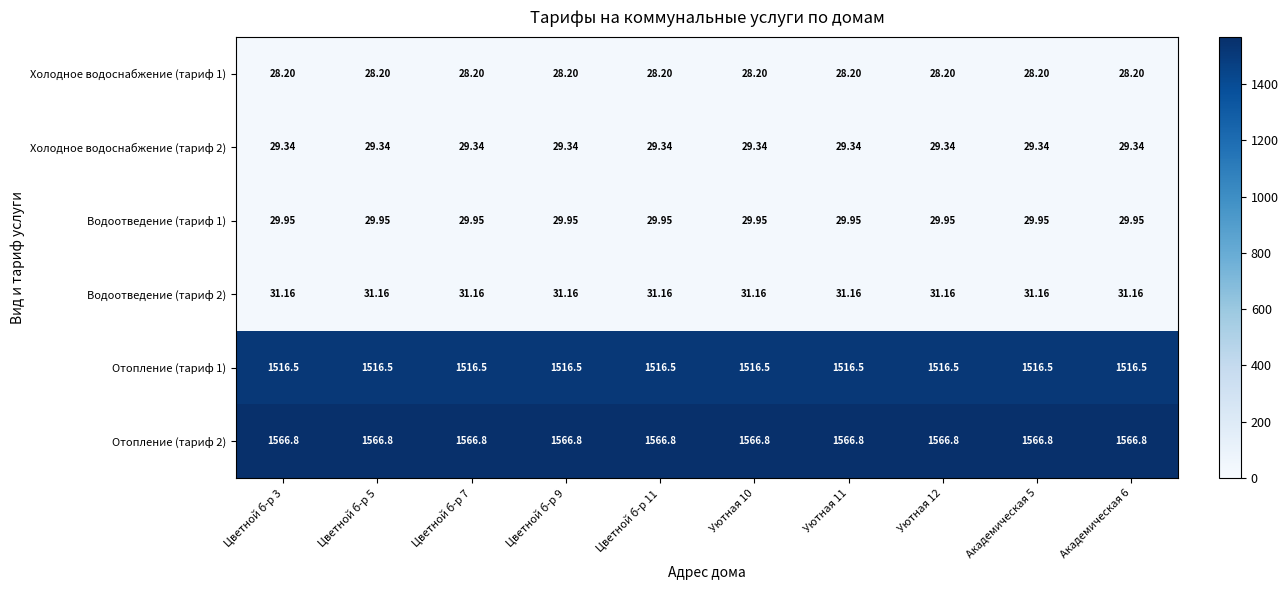

Is the value of Холодное водоснабжение (тариф 1) at Цветной б-р 5 greater than the value of Отопление (тариф 2) at Цветной б-р 5?

No